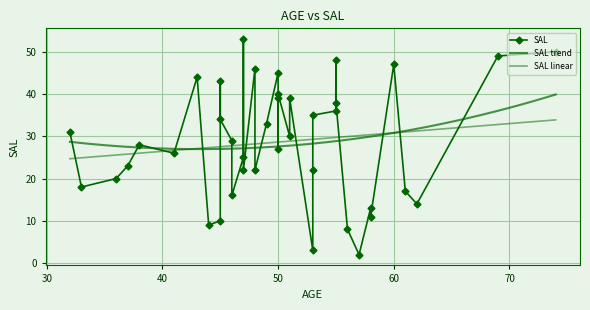

True or false: the data shows 14 at 56.

False